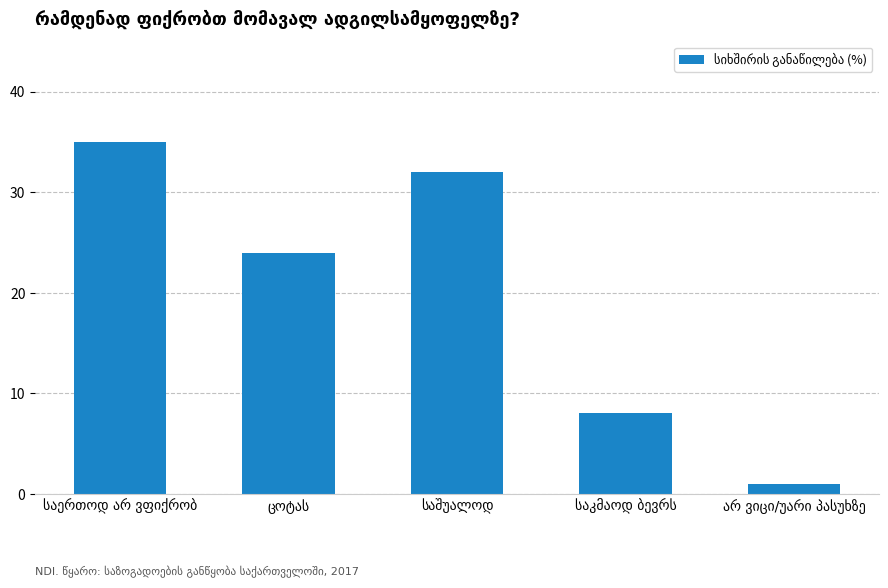

What is the value of the 3rd bar from the left?

32